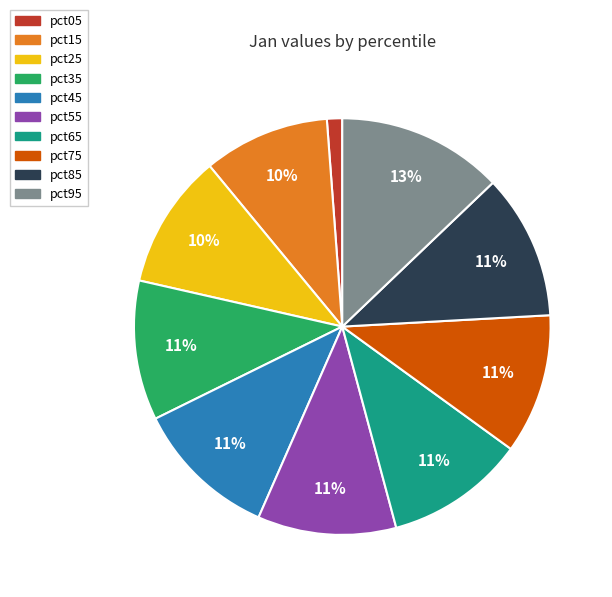

To the nearest percent, what is the average slice percentage?

10%